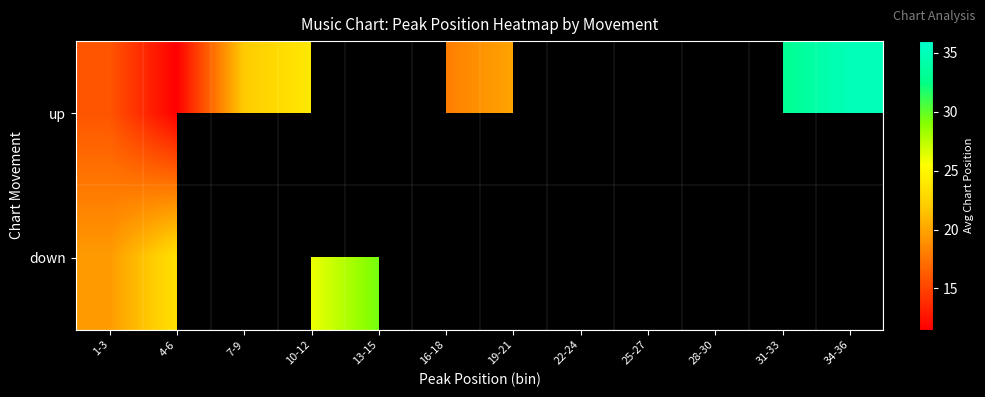

Count the number of categories in the chart.

12